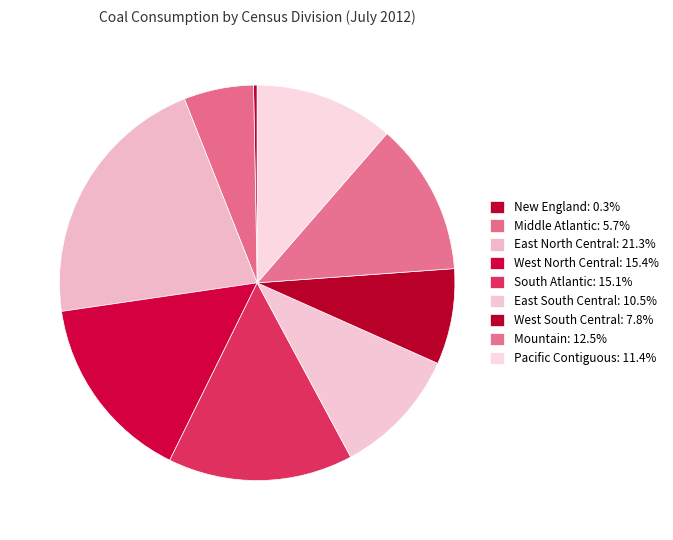

To the nearest percent, what is the difference between the West South Central and East North Central slice percentages?

13%